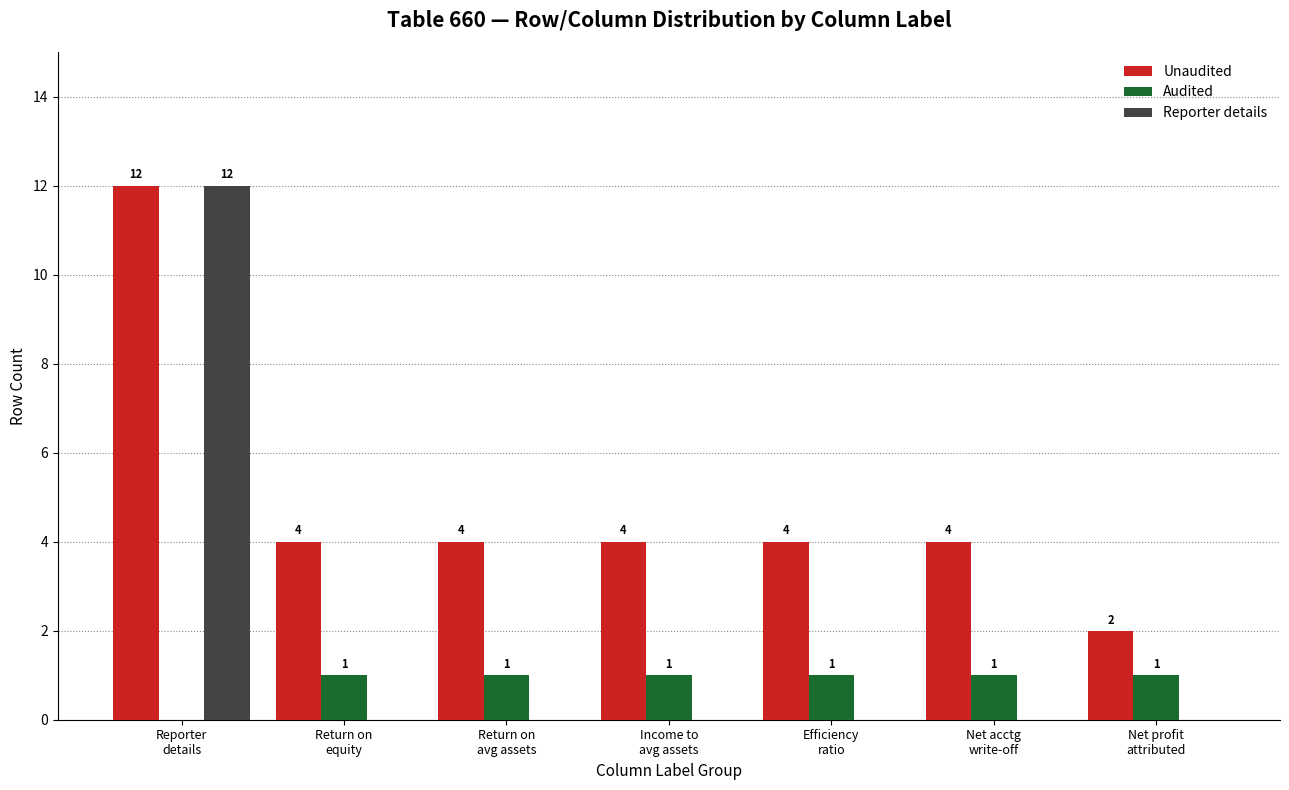

Which series has the largest range (max minus min)?

Reporter details